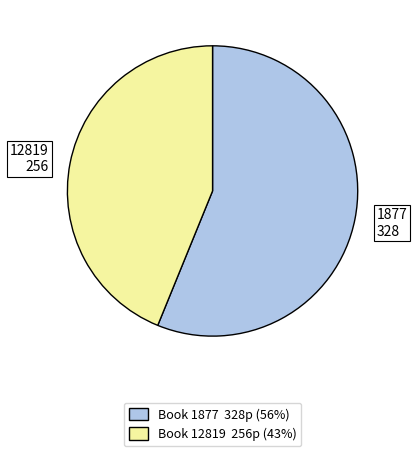

Which slice is the smallest?

12819